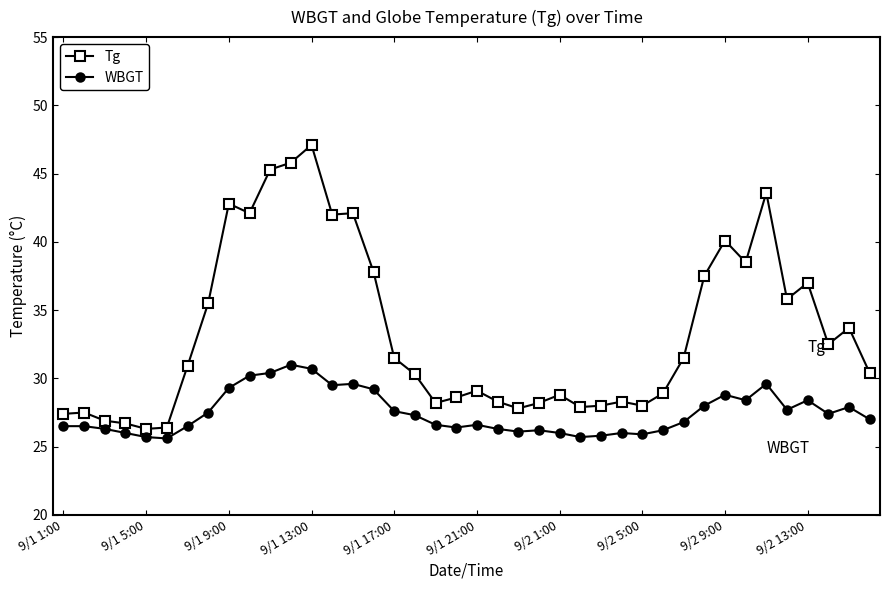

Which series has the widest spread of values?

Tg